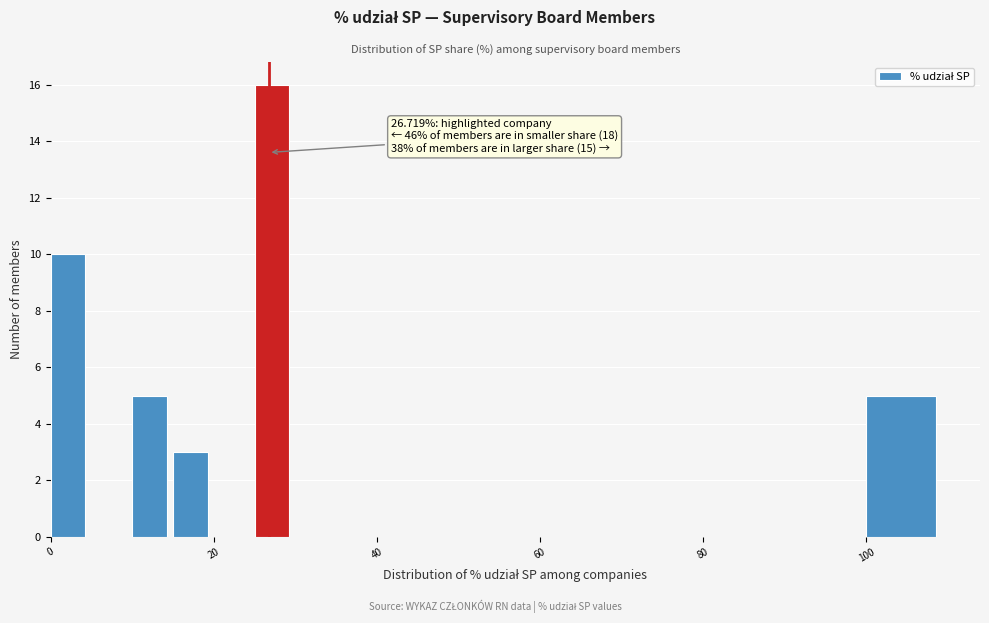

Around what value on the x-axis is the tallest bar? Give the approximate position of its centre, as read against the axis.

28